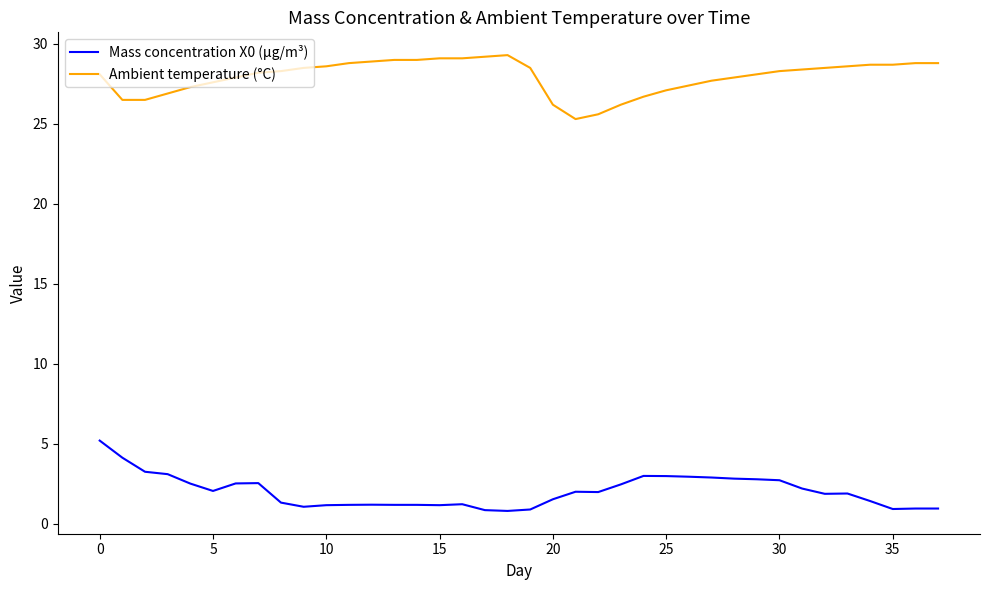

True or false: Mass concentration X0 (μg/m³) and Ambient temperature (°C) intersect in this chart.

False